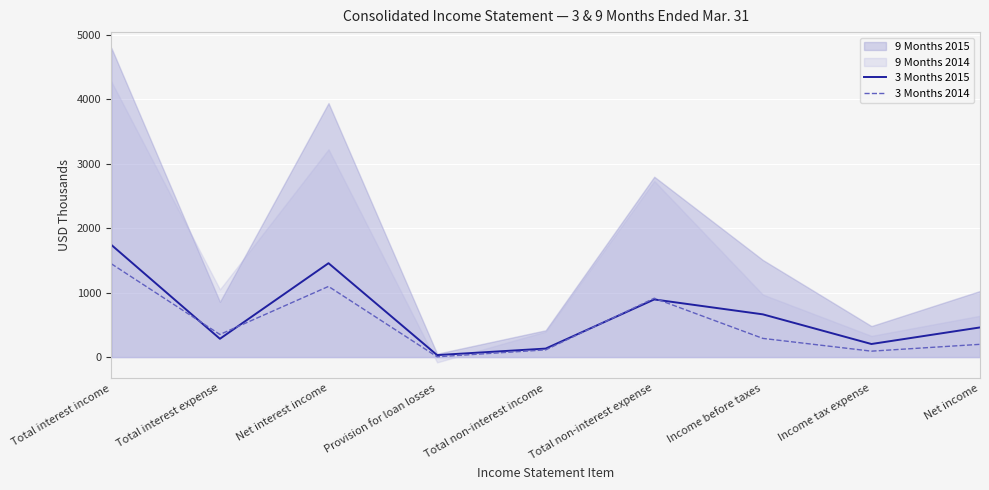

How many data points in 3 Months 2014 are above 290?

4